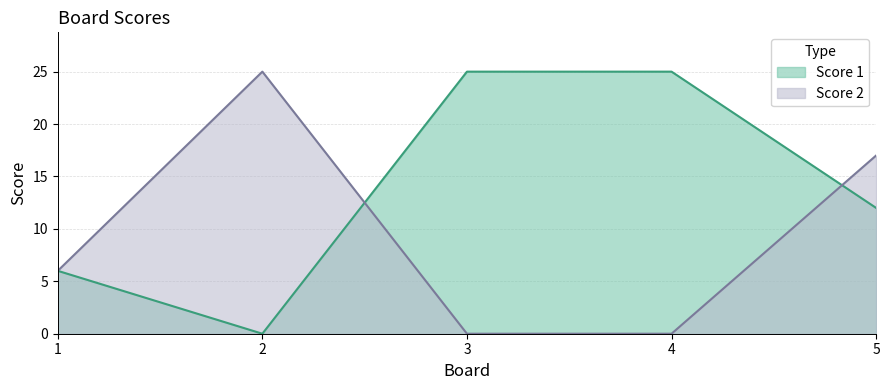

After their last crossing, which series has the higher values: Score 1 or Score 2?

Score 2